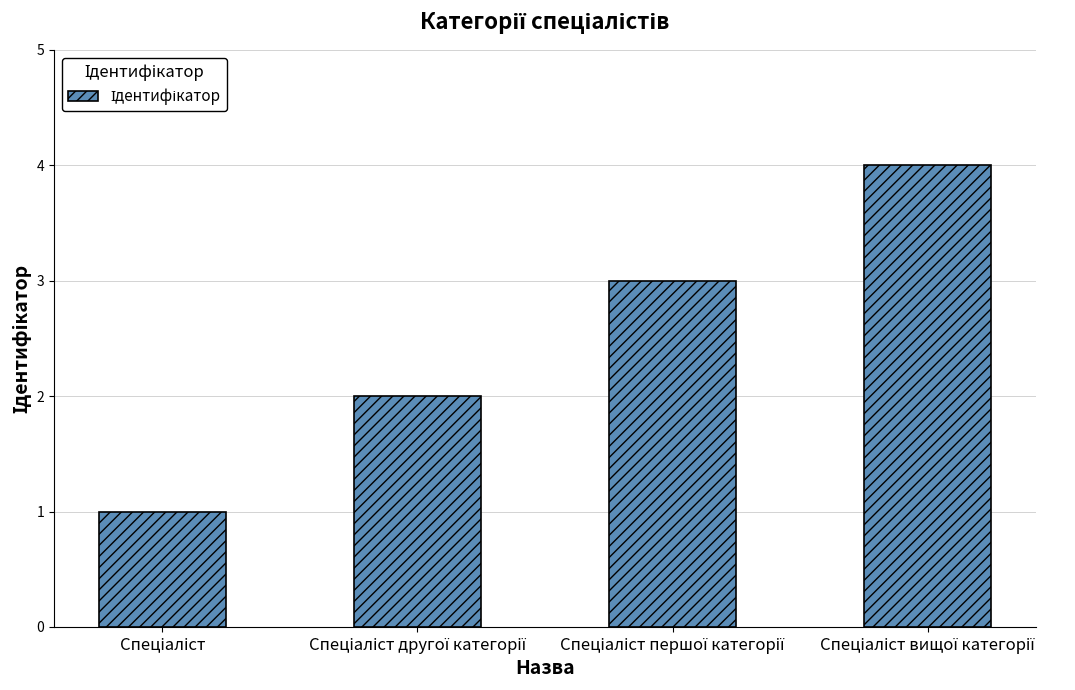

What is the difference between the maximum and minimum values?

3